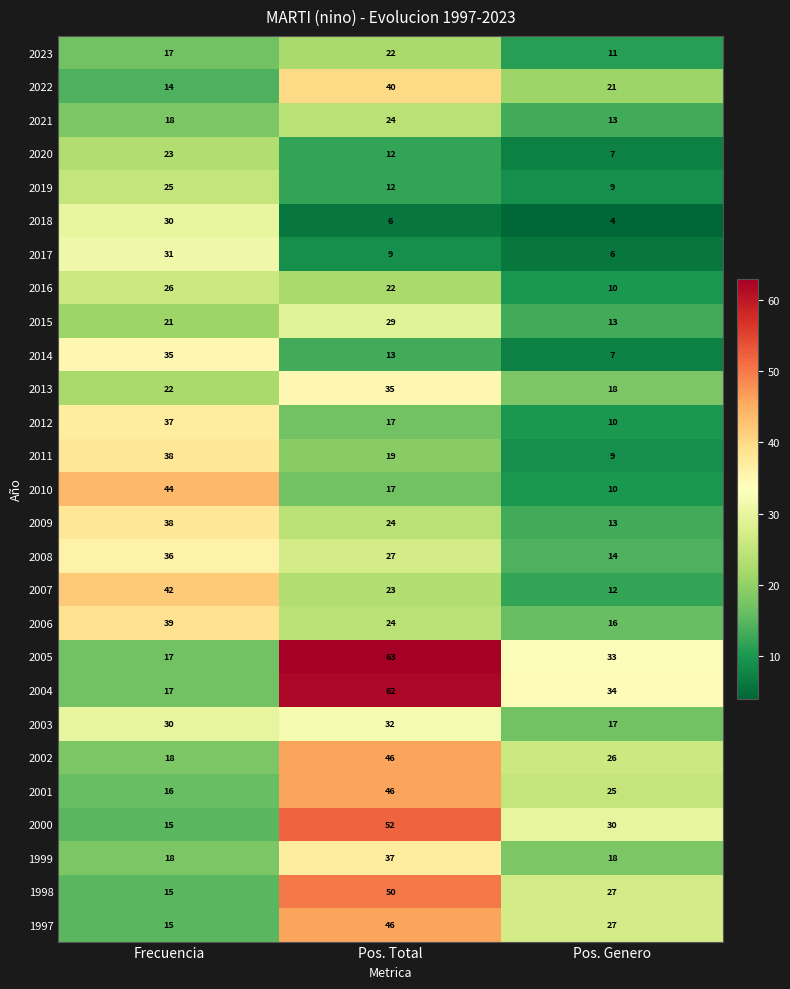

What is the approximate value of 2023 at Pos. Total?

22